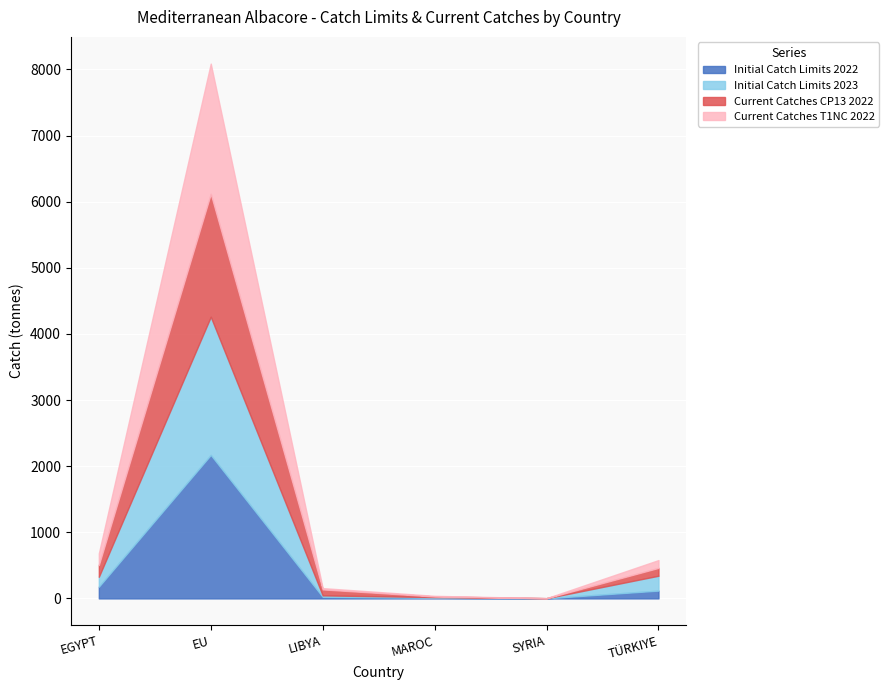

What is the maximum value shown in the chart?

2169.7